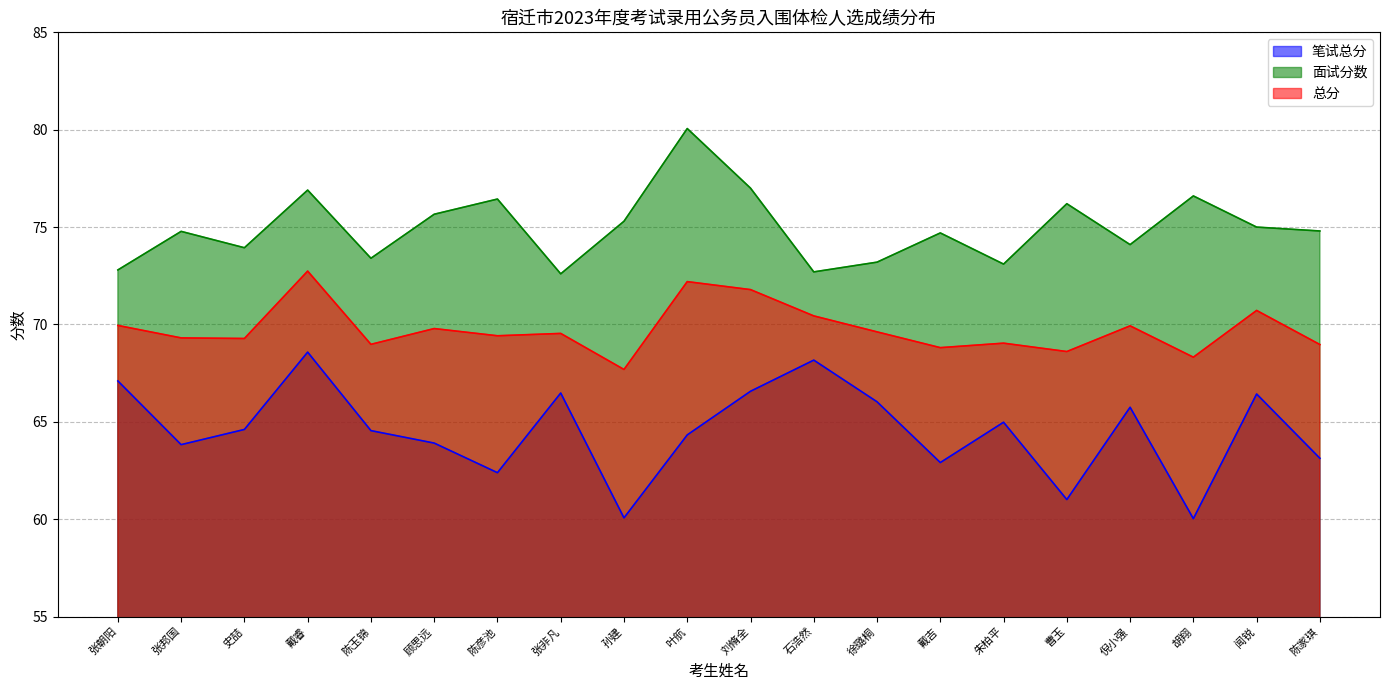

At which category does 总分 reach its first local peak?

戴睿